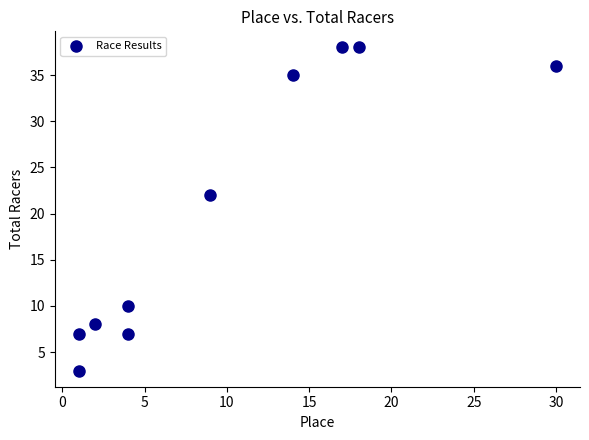

What Y value in the scatter plot is closest to 20?

22